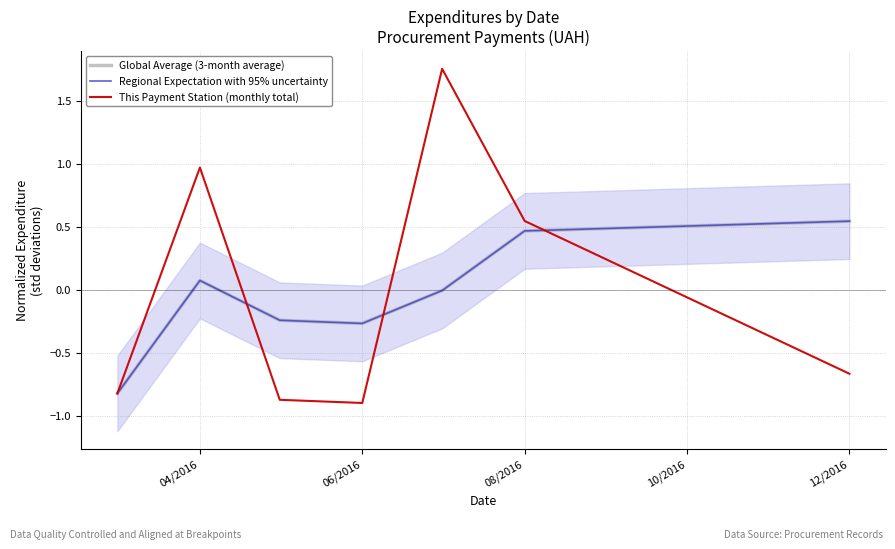

True or false: Regional Expectation with 95% uncertainty has more than 1 points higher than both neighbors.

False